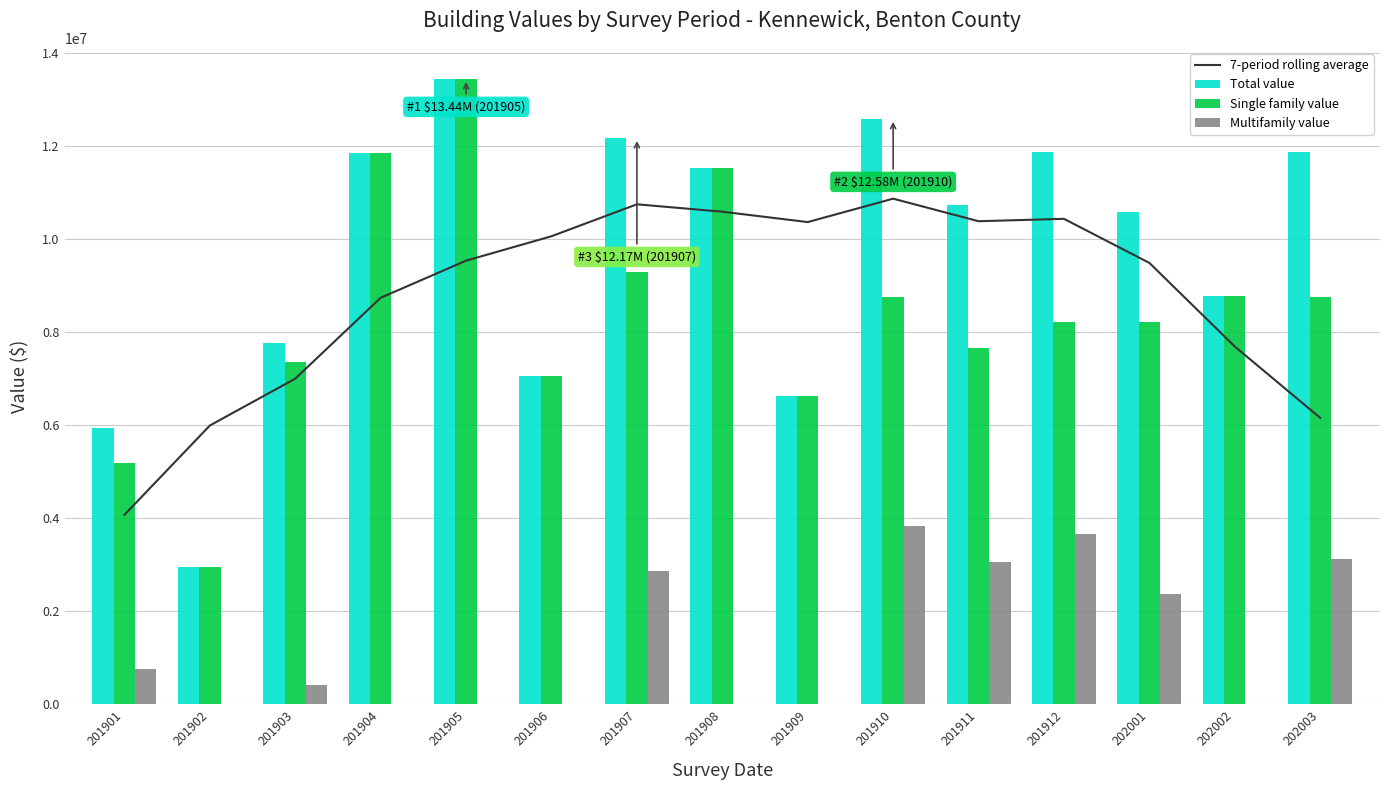

What is the greatest value displayed?

13440646.0